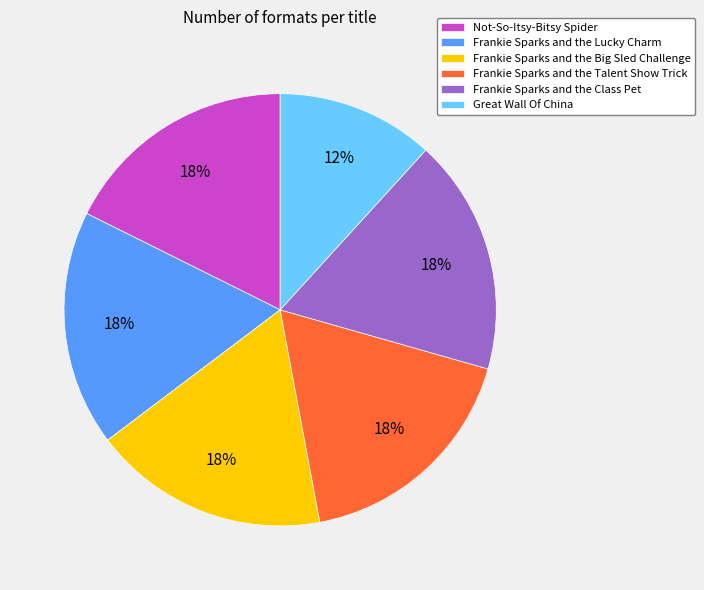

To the nearest percent, what percentage of the pie is Frankie Sparks and the Lucky Charm?

18%